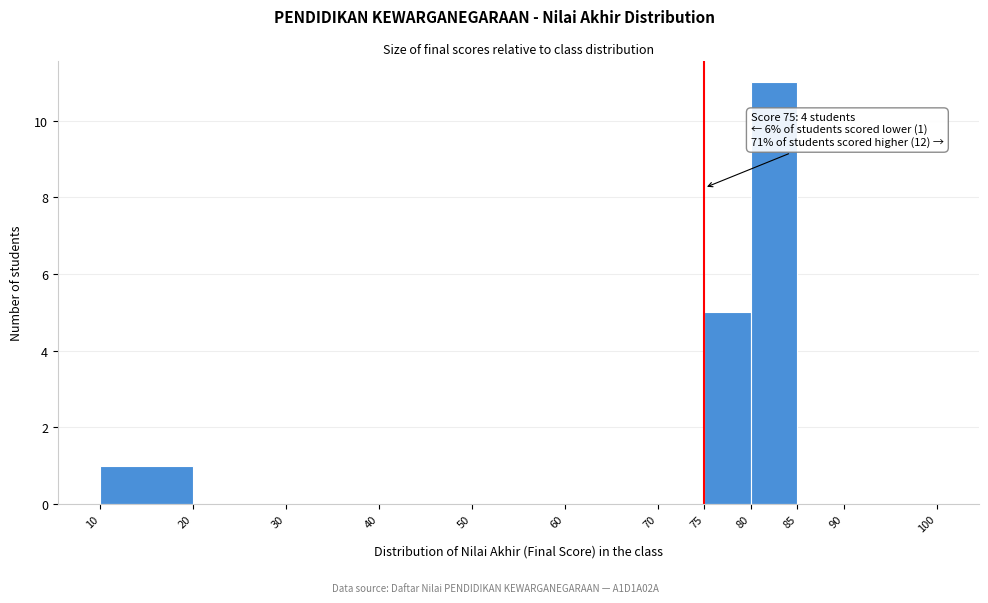

Over which range of the x-axis is the bar tallest?

80 to 85